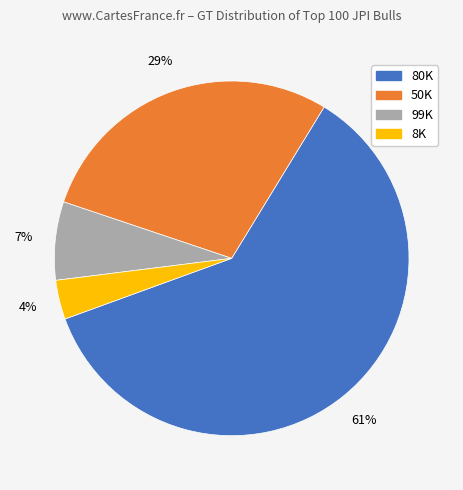

To the nearest percent, what portion does 99K represent?

7%